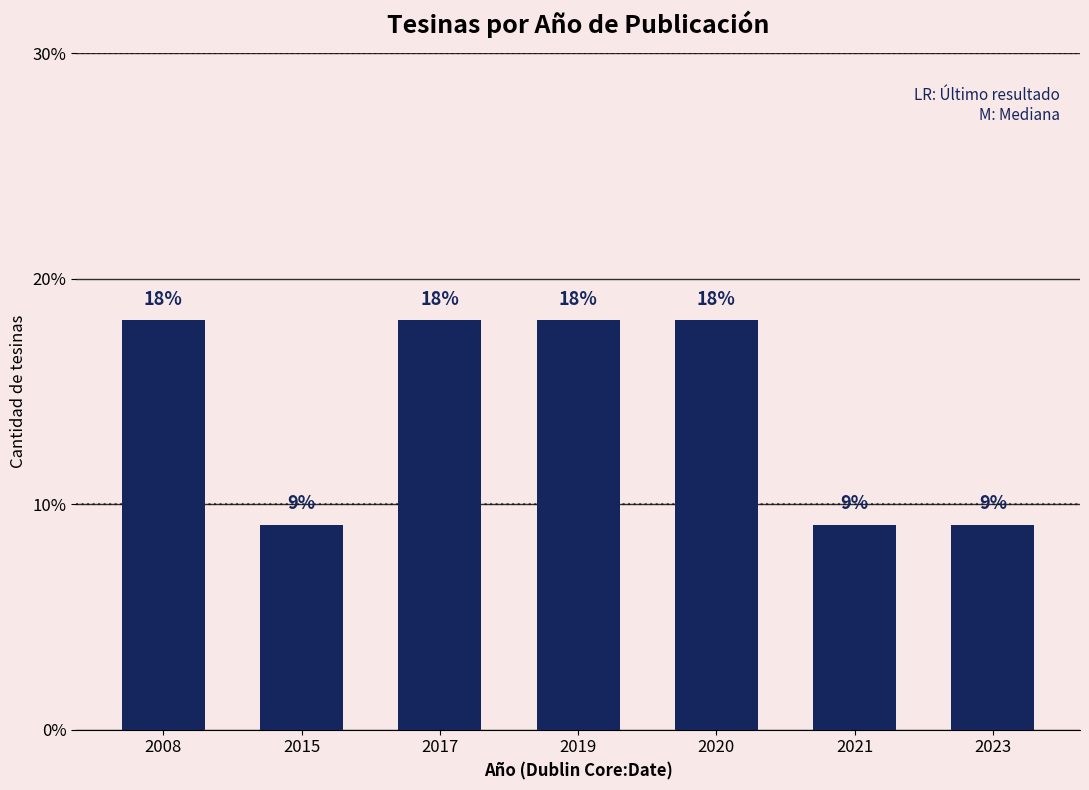

Reading left to right, extract all data points from this chart.

2008=18.2	2015=9.1	2017=18.2	2019=18.2	2020=18.2	2021=9.1	2023=9.1